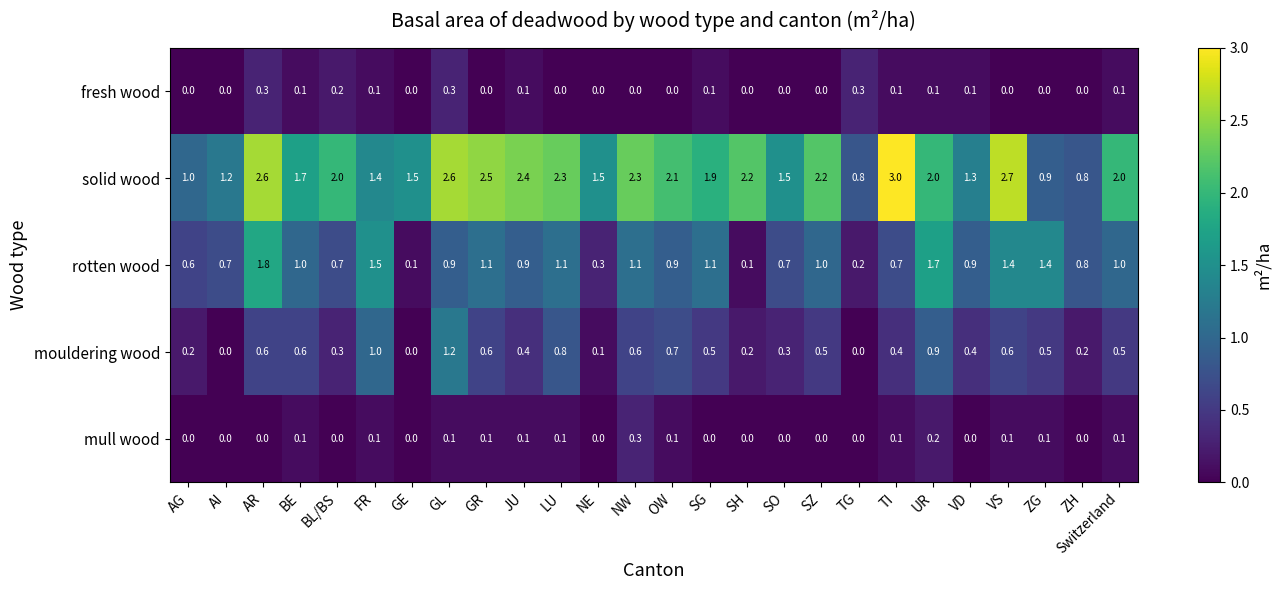

At how many categories does at least one series exceed 0?

26